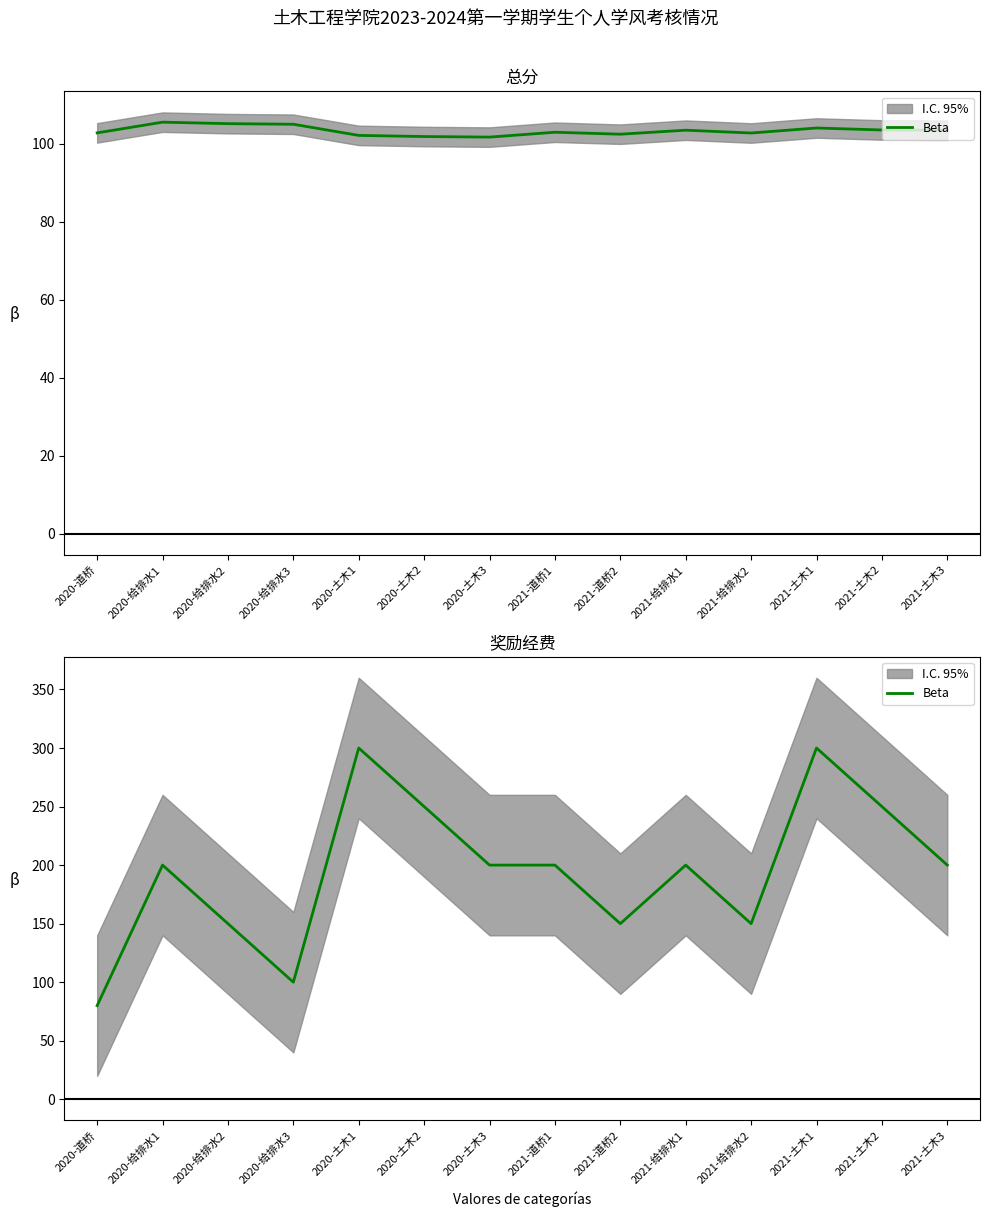

Is it true that the value at 2021-土木1 is 300?

True